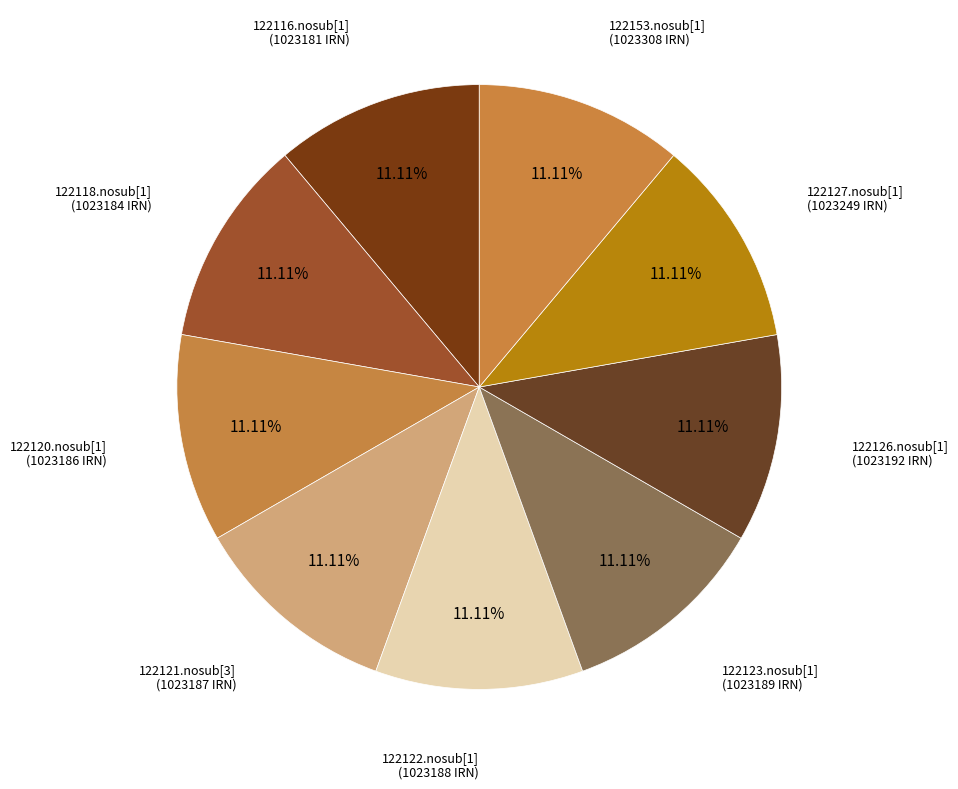

How many segments does this pie chart have?

9